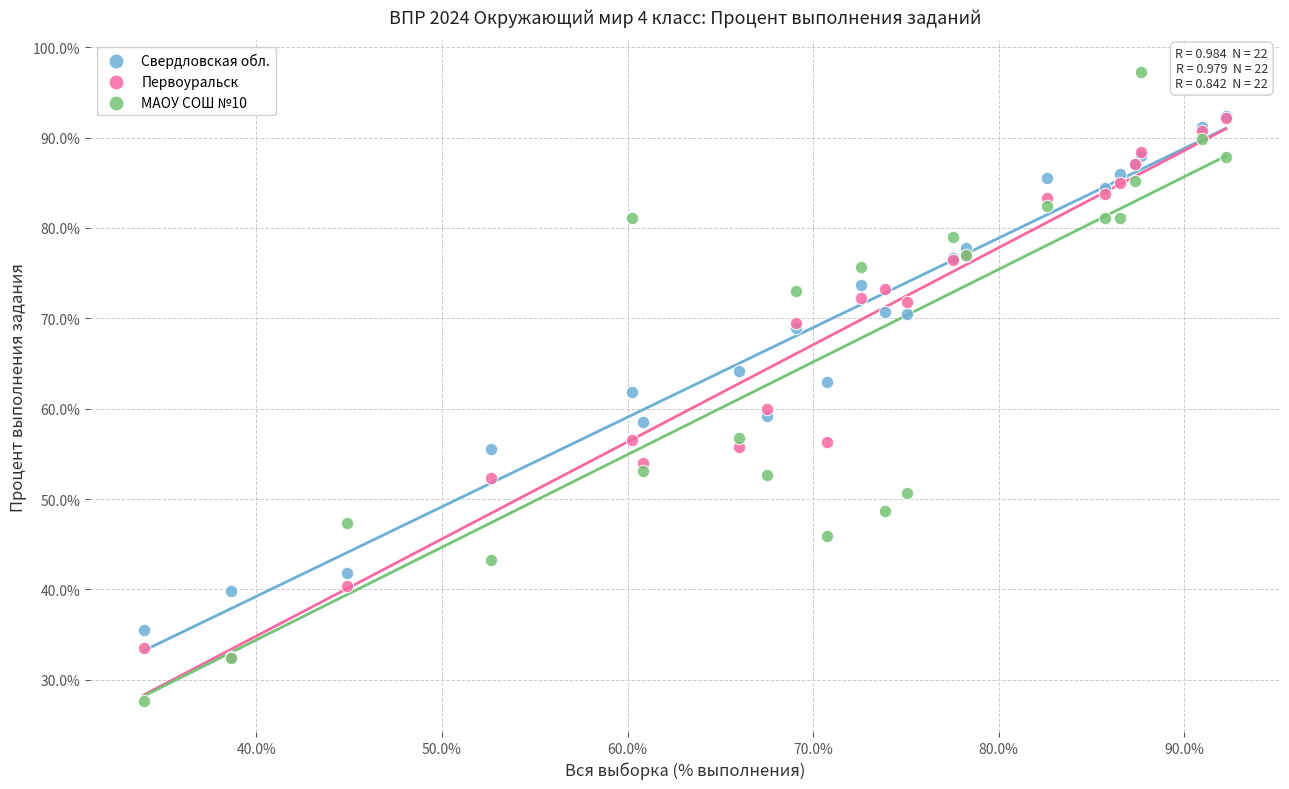

What are all the series names shown in the legend?

Свердловская обл., Первоуральск, МАОУ СОШ №10